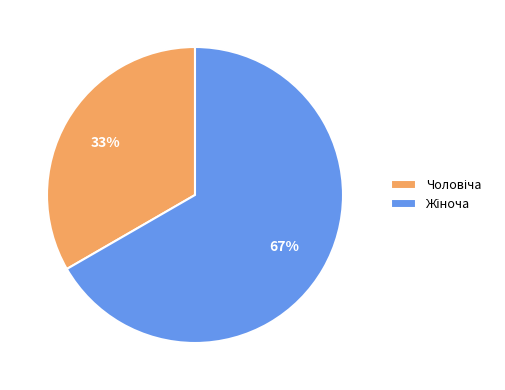

To the nearest percent, what is the average slice percentage?

50%